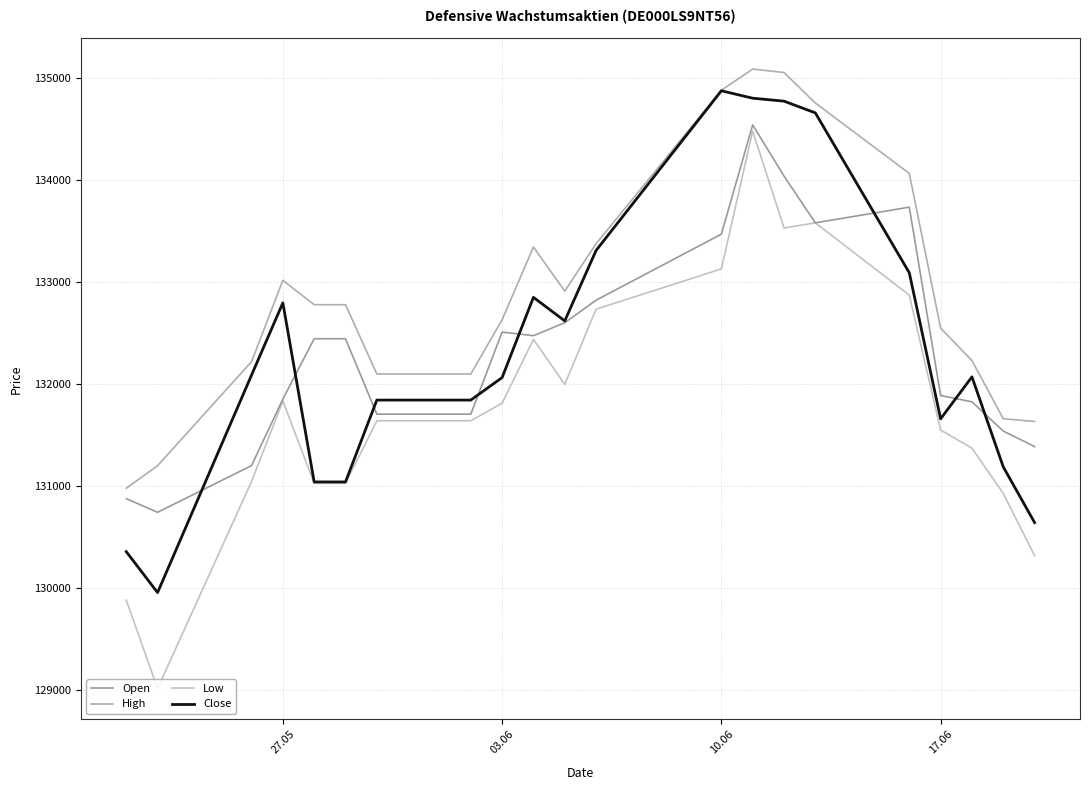

What is the minimum value for Close?

129951